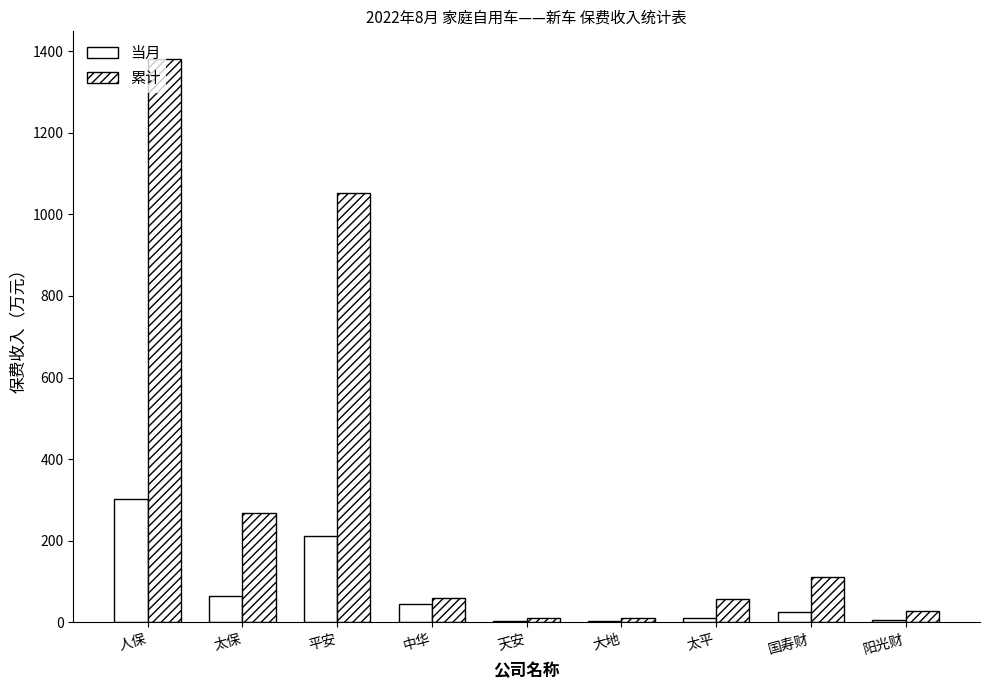

Does the chart contain stacked bars?

No